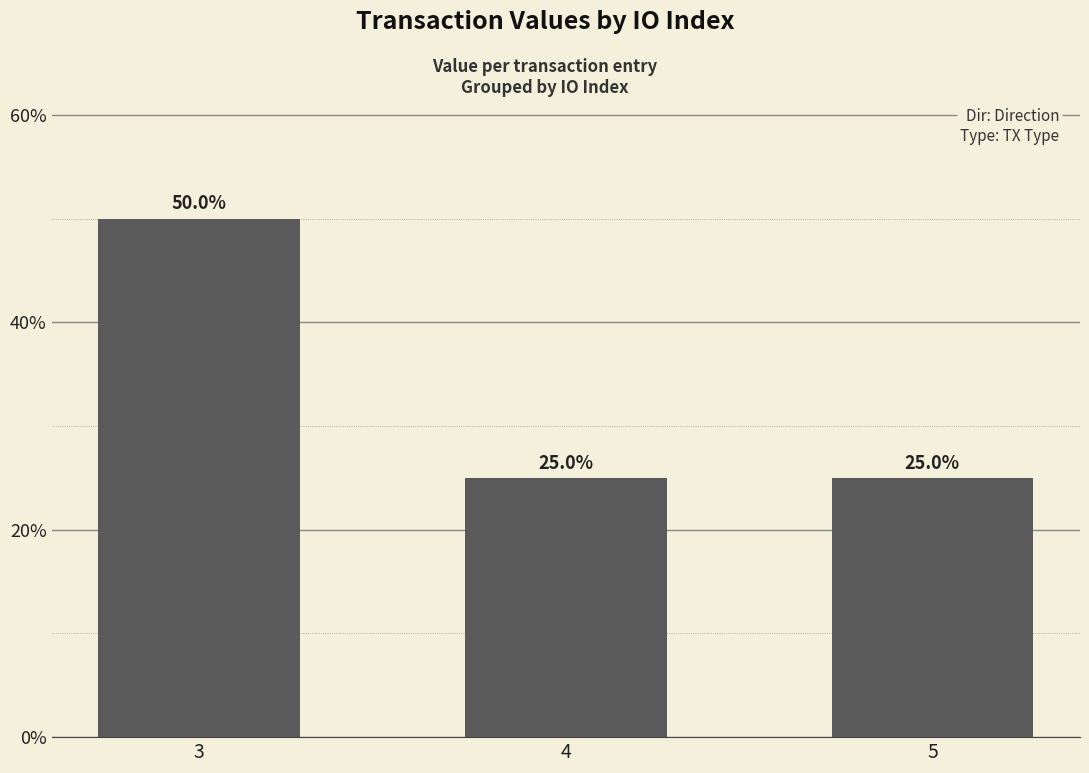

What is the maximum value shown in the chart?

50.0